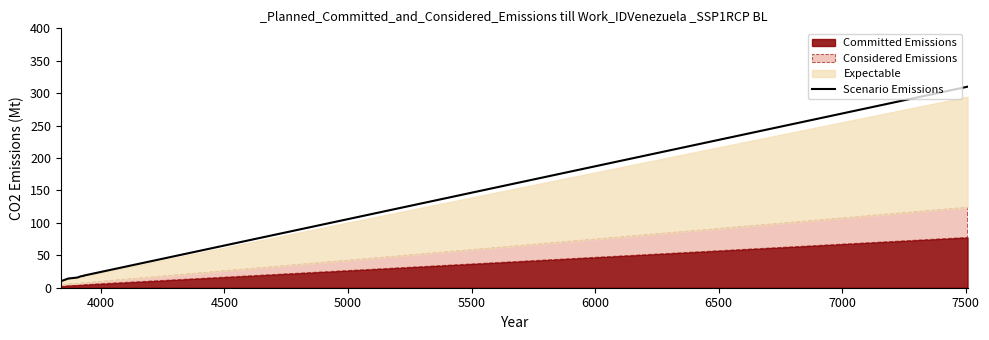

What is the maximum value shown in the chart?

310.0